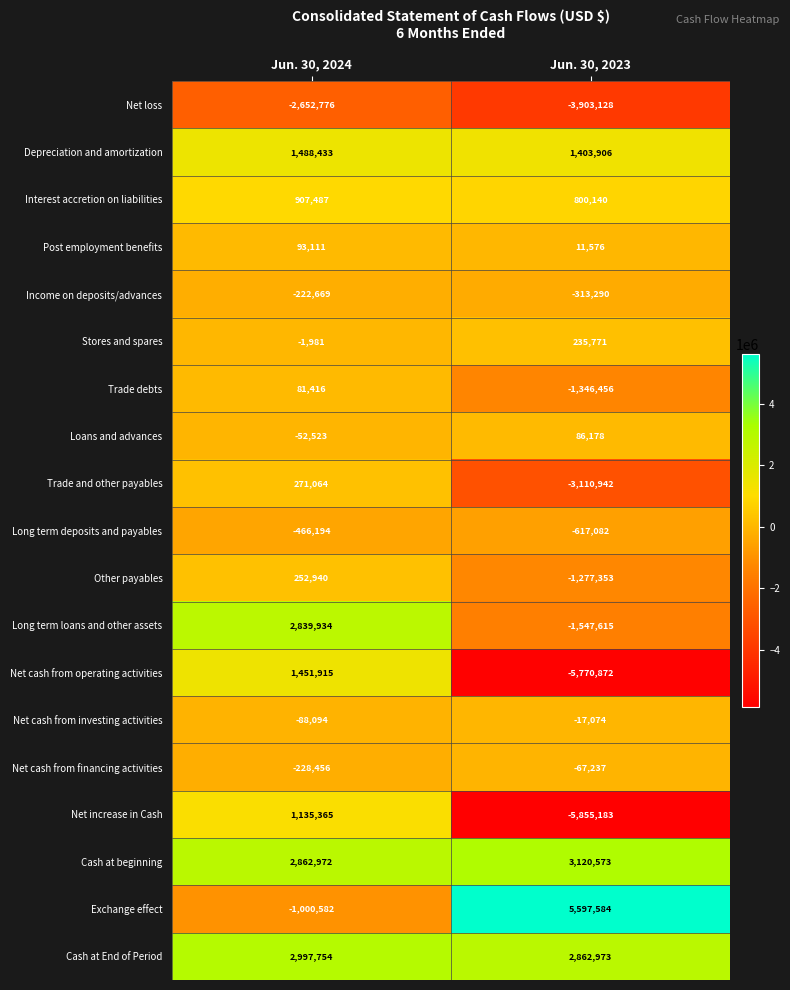

Which series has the widest spread of values?

Net cash from operating activities